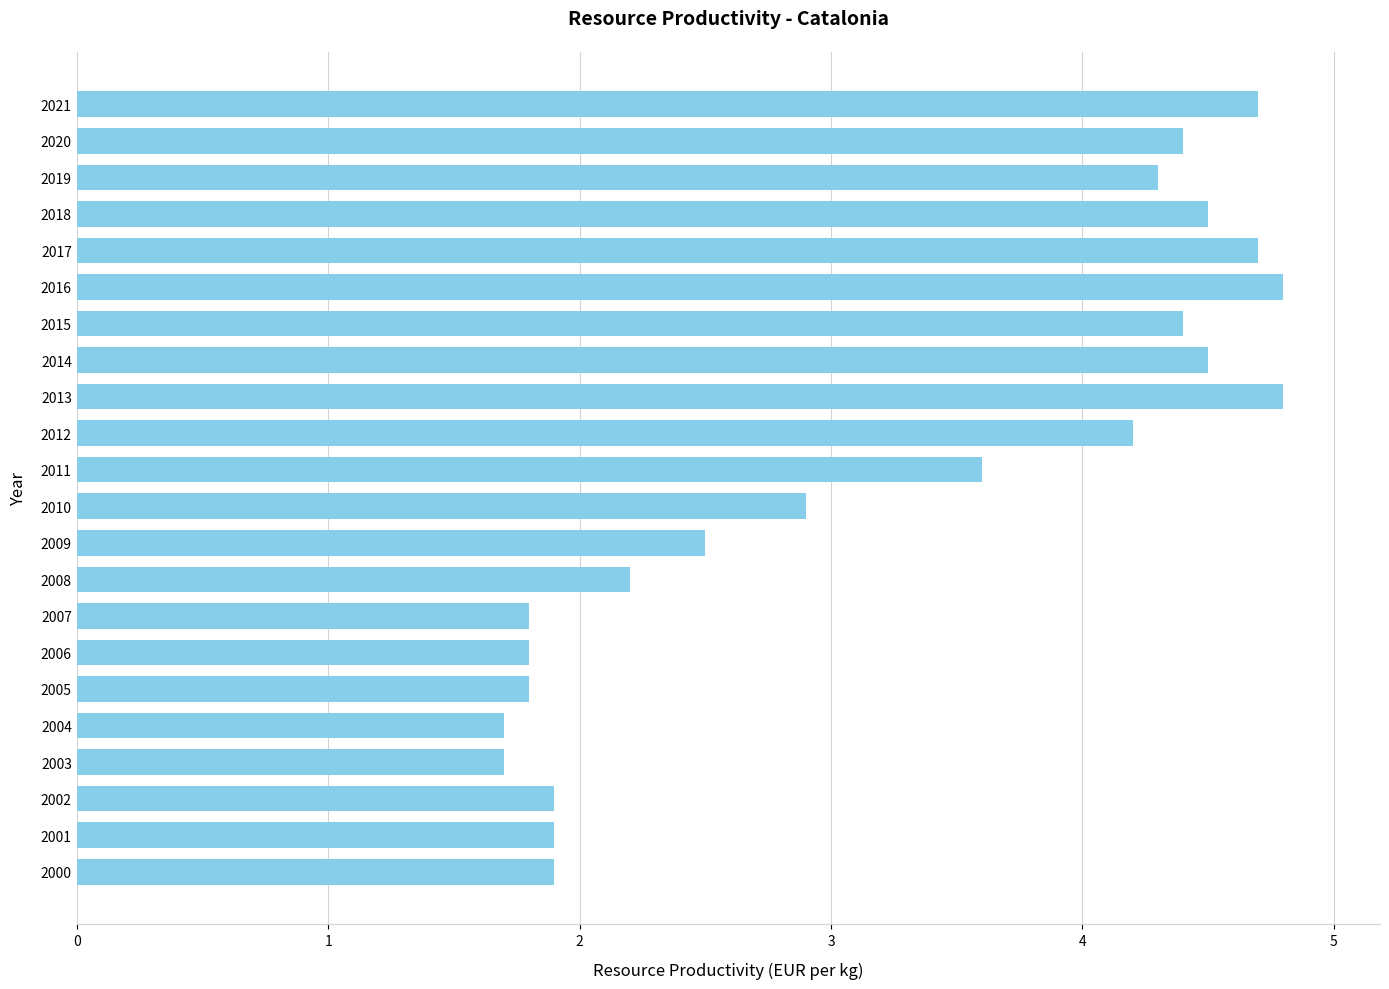

What is the ratio of the value at 2018 to the value at 2007?

2.5